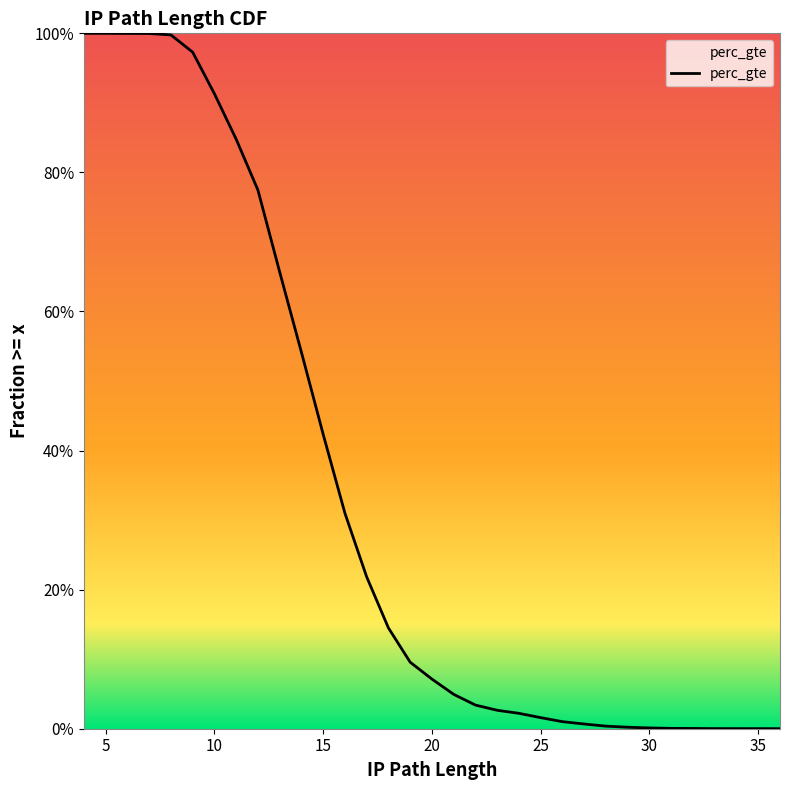

At which label is the value closest to 0?

36